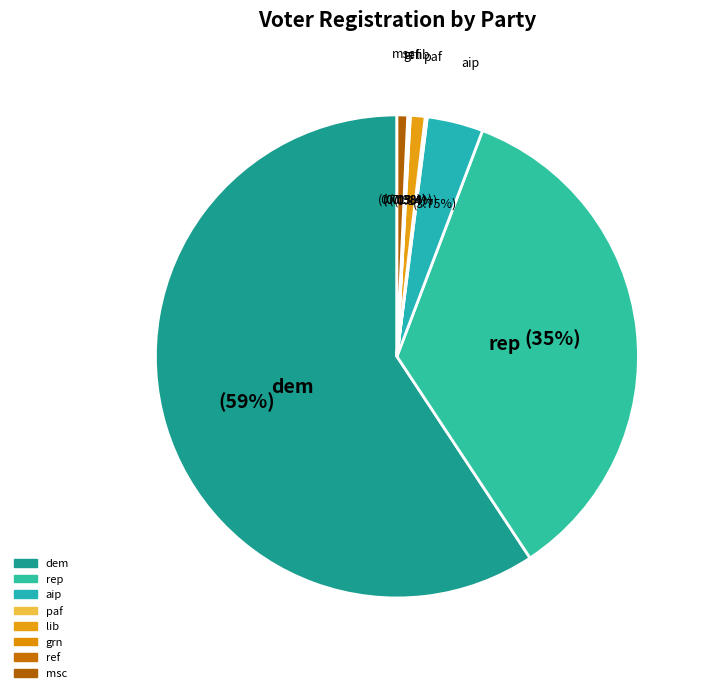

Which category has the smallest portion of the pie?

grn